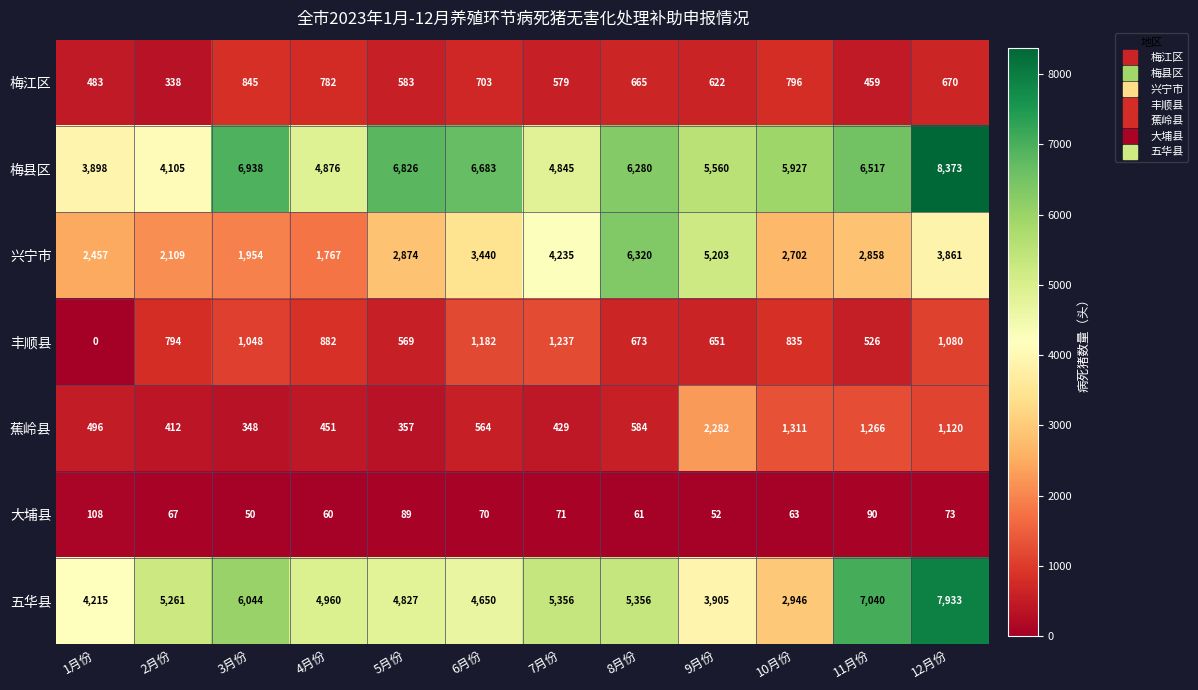

Which series has the largest range (max minus min)?

五华县